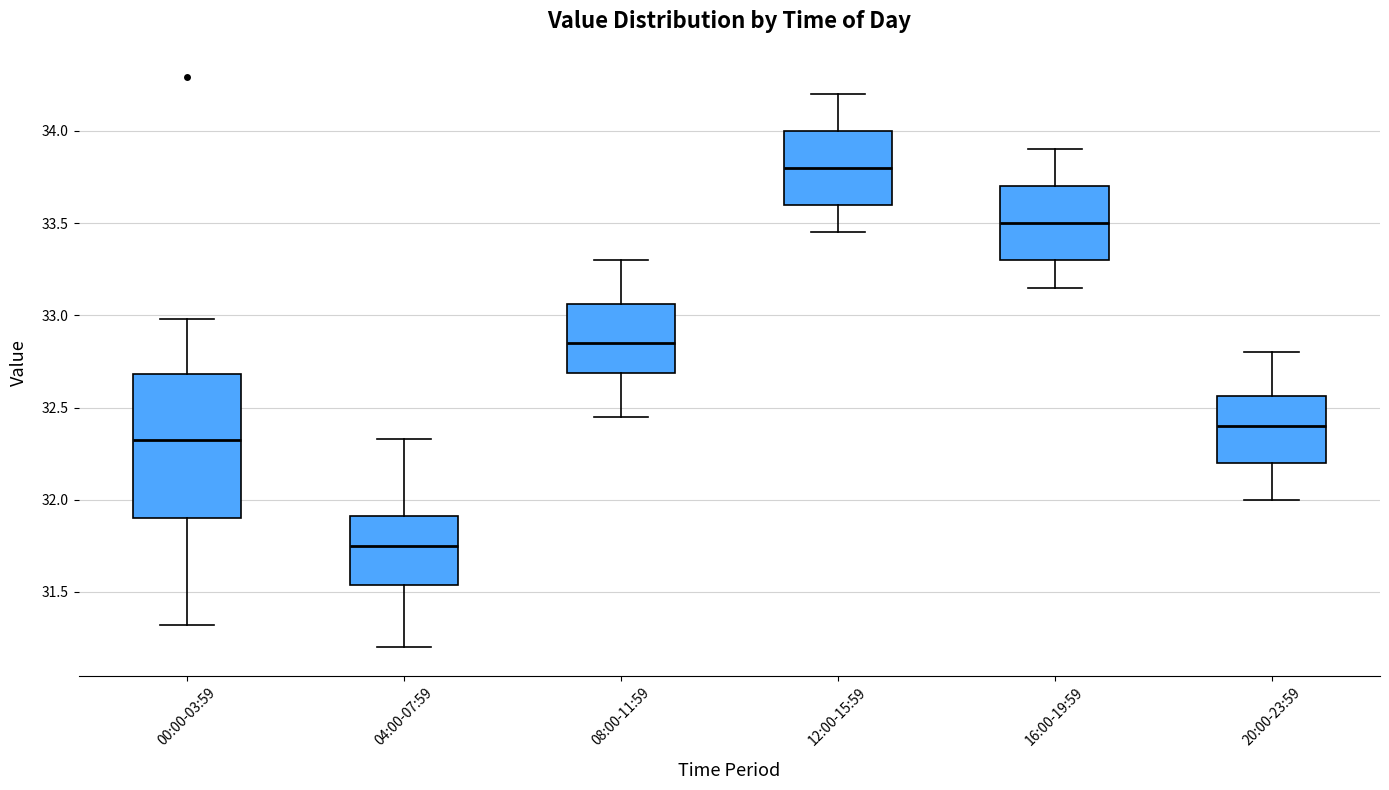

Where does the lower whisker of the box for 04:00-07:59 end on the y-axis? The values are not printed on the chart, so give them approximately, as read against the axis.

31.20